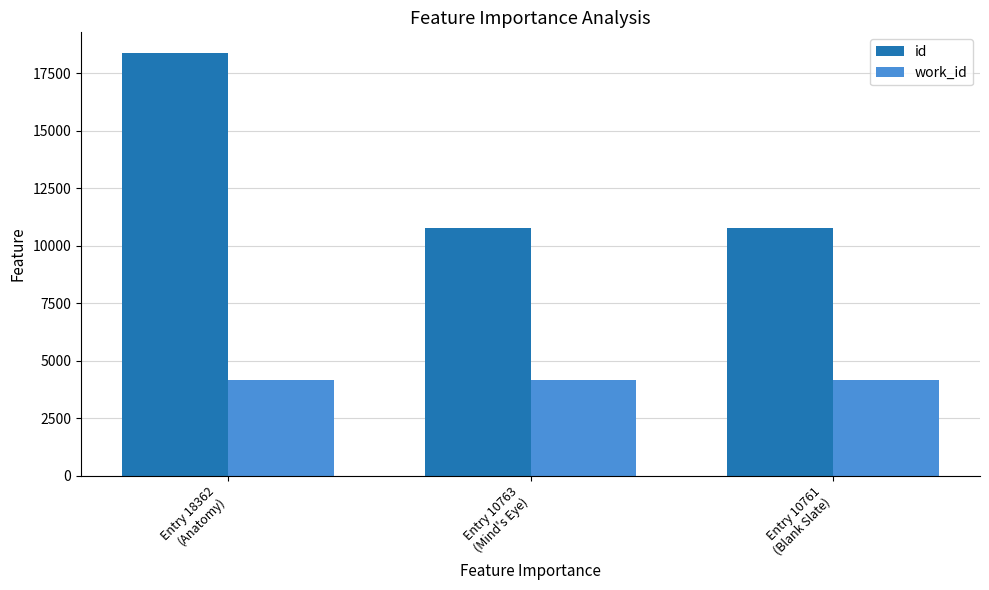

Is the value of work_id at Entry 10761
(Blank Slate) greater than the value of id at Entry 10761
(Blank Slate)?

No